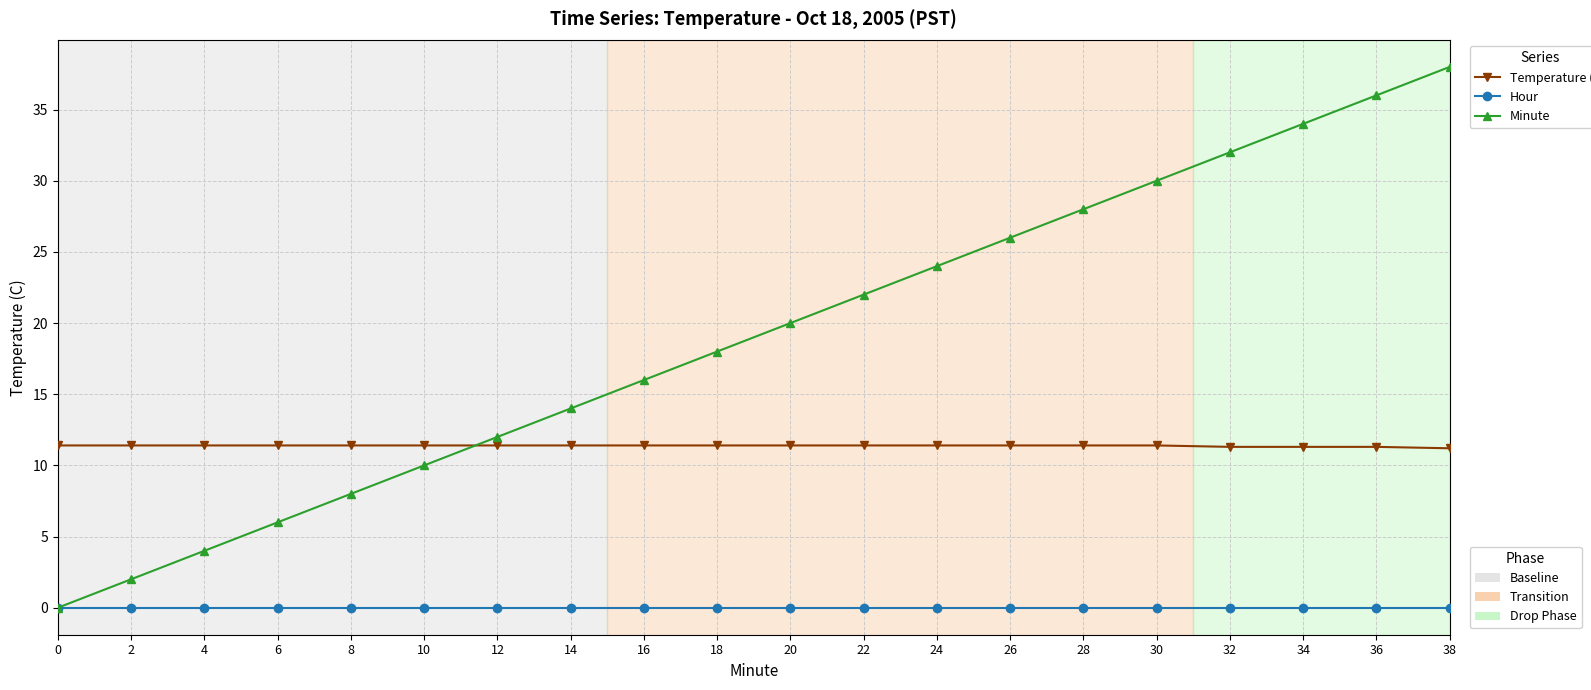

Count the number of categories in the chart.

20